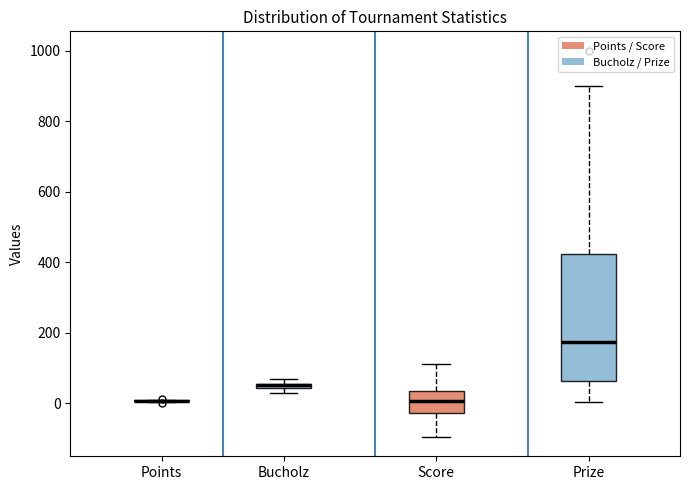

Comparing the boxes themselves (not the whiskers), which one is the tallest?

Prize